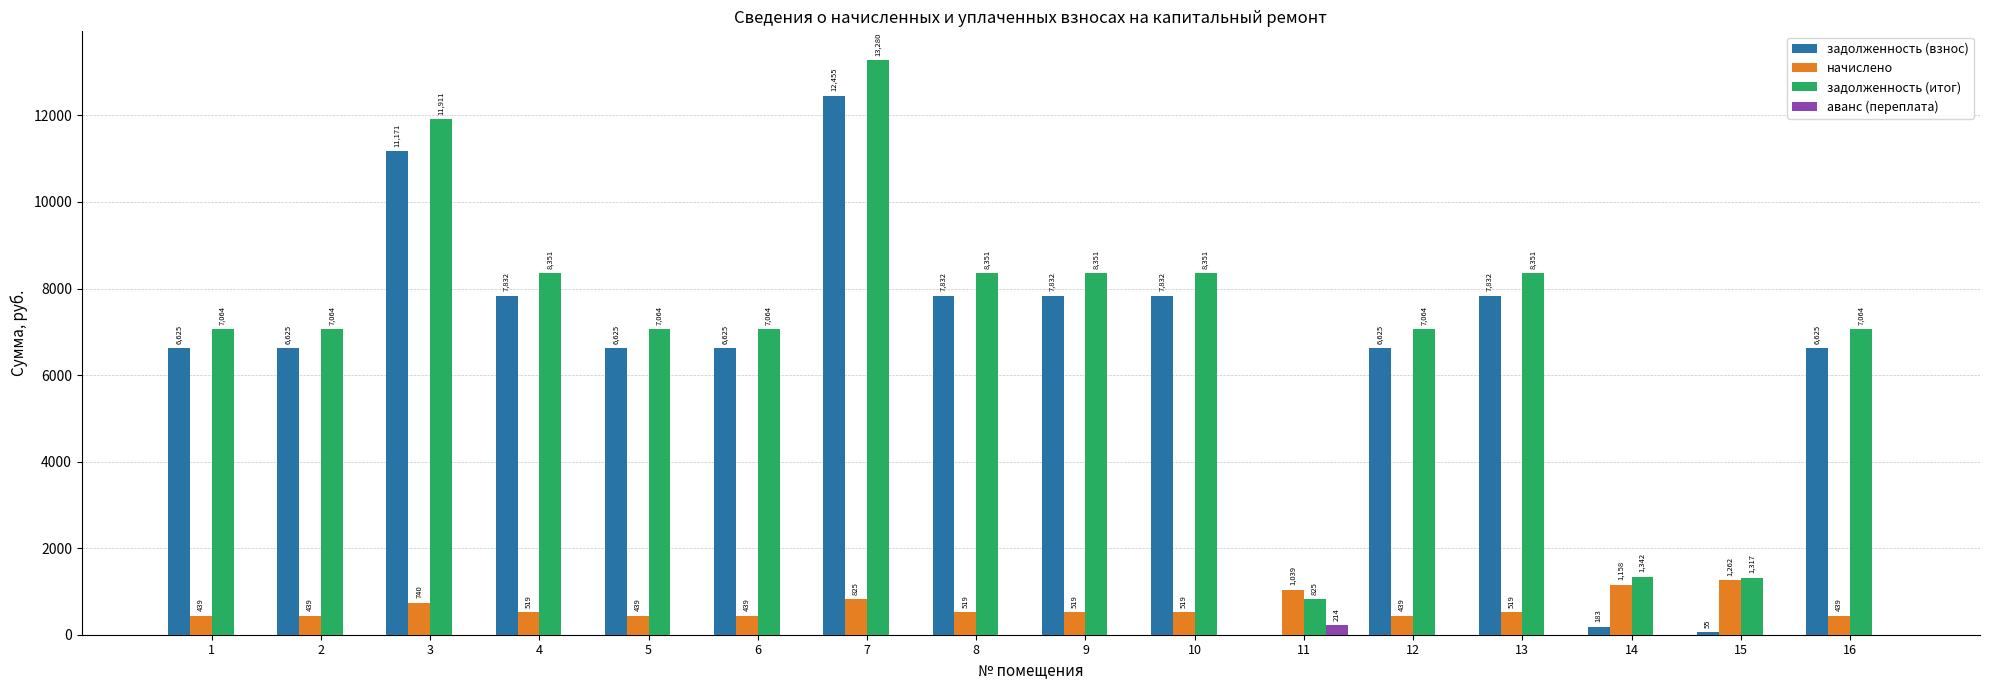

Does the chart contain stacked bars?

No